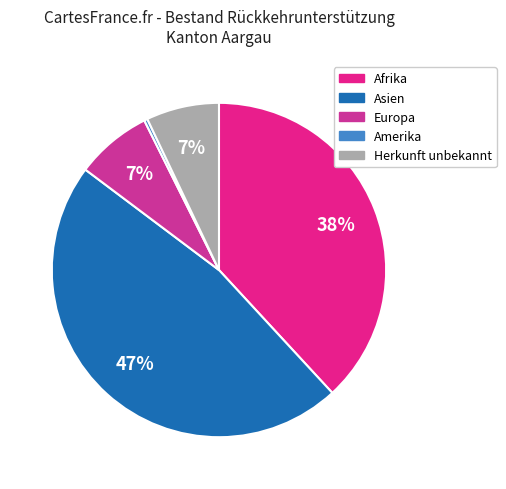

Rank the categories by value from highest to lowest.

Asien, Afrika, Europa, Herkunft unbekannt, Amerika